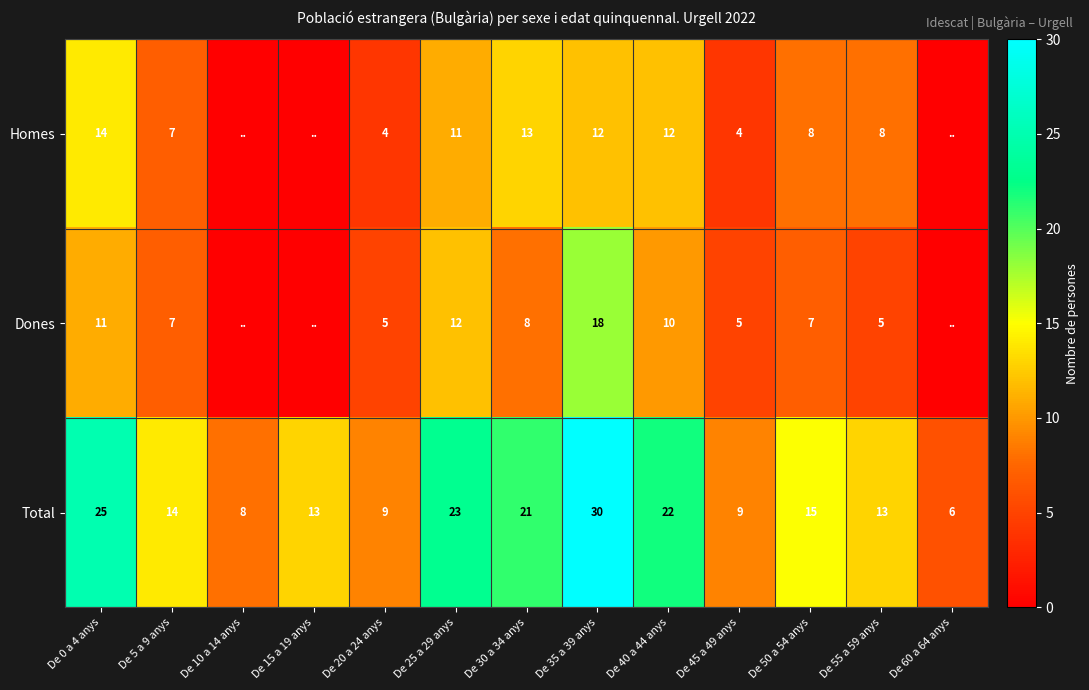

What is the difference between the Total values at De 60 a 64 anys and De 25 a 29 anys?

17